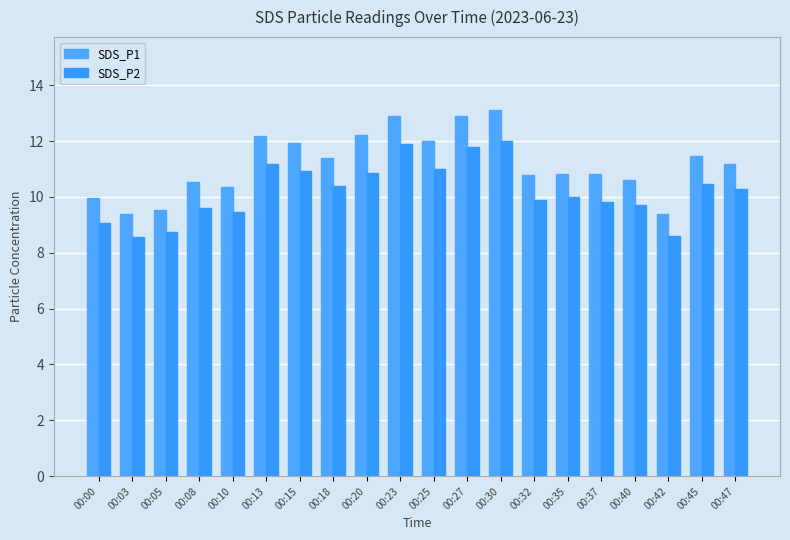

The value of SDS_P1 at 00:03 is 4.7. True or false?

False